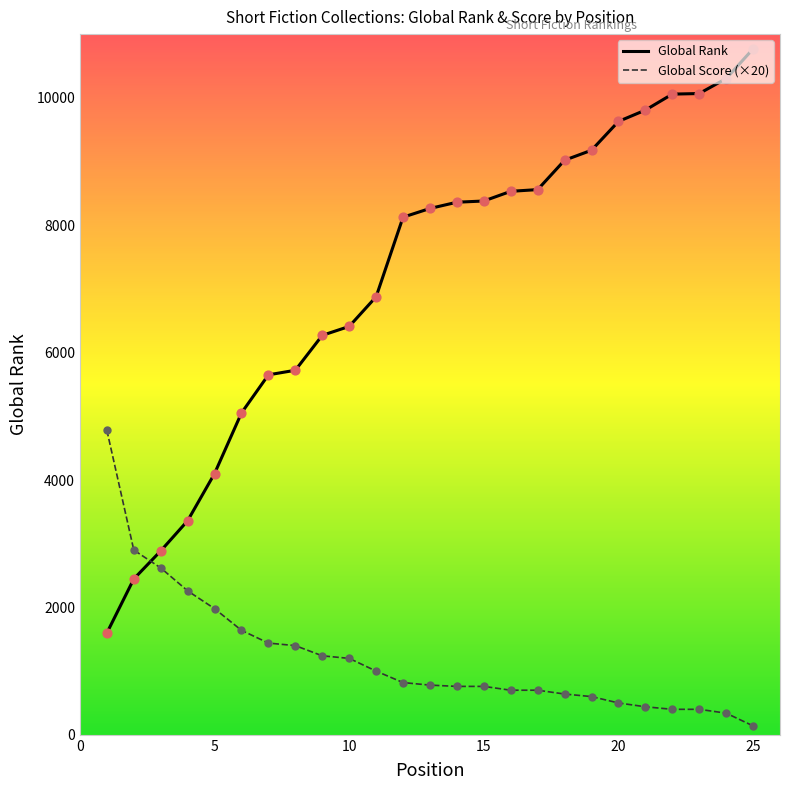

Which series has the largest range (max minus min)?

Global Rank